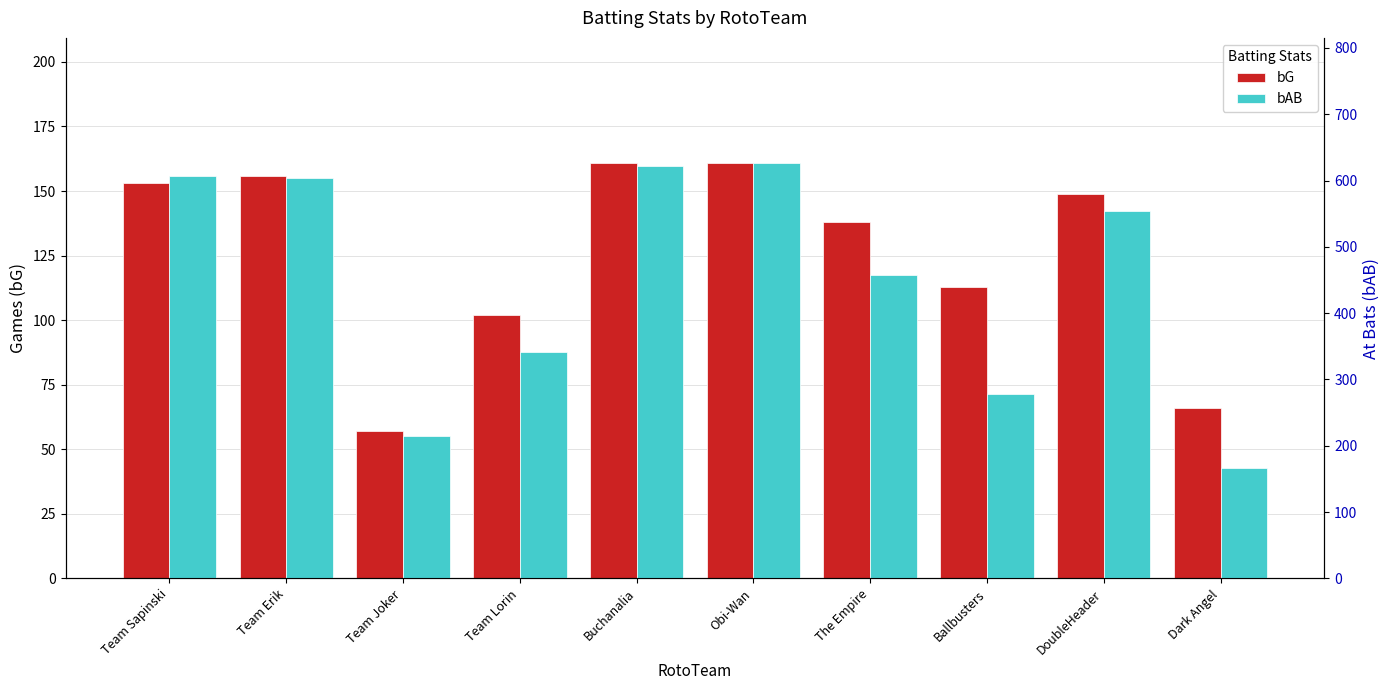

What position from the left is The Empire?

7